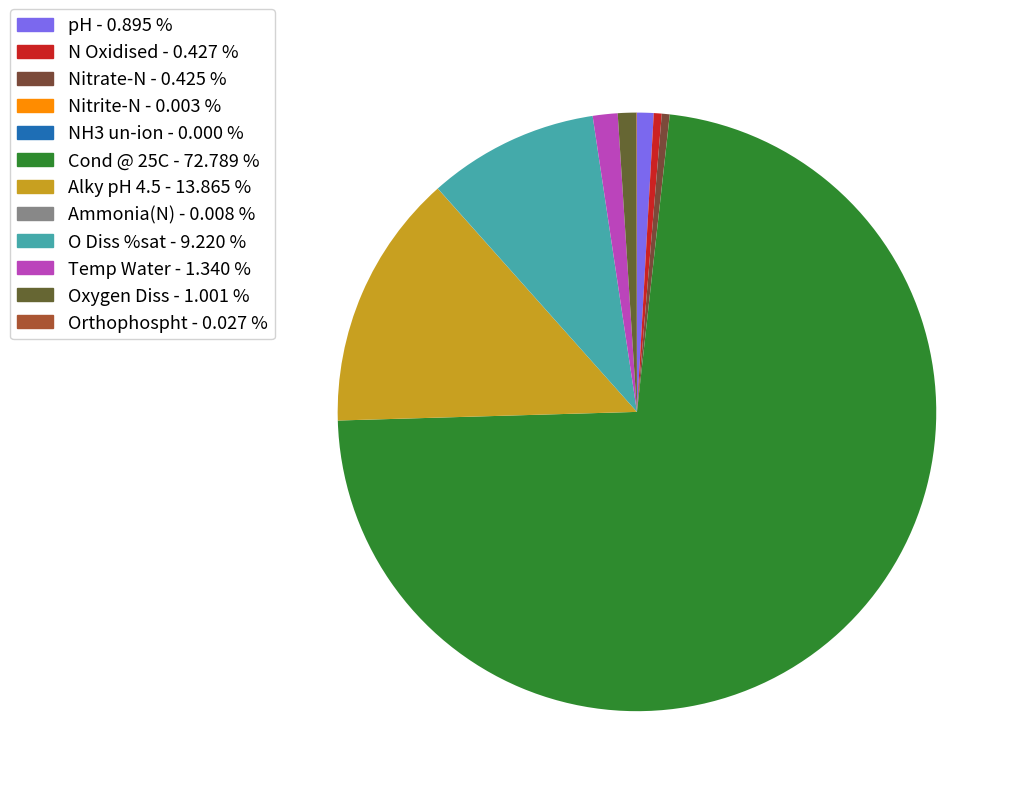

The Alky pH 4.5 slice represents 14% of the pie. True or false?

True